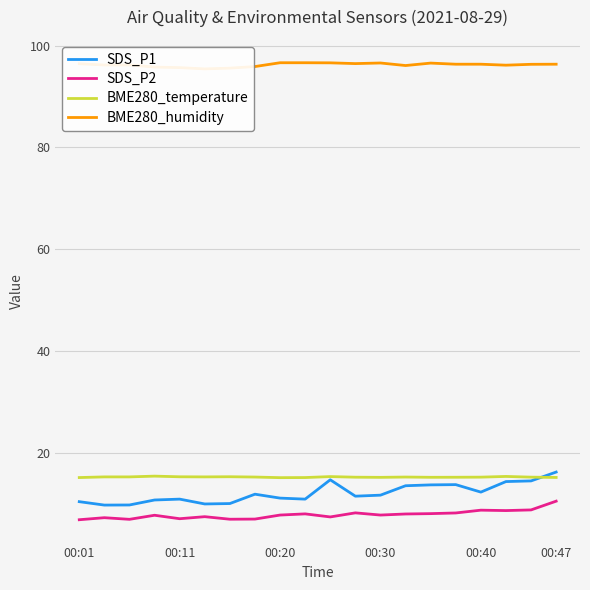

Between 13 and 14, which series saw the biggest shift?

BME280_humidity